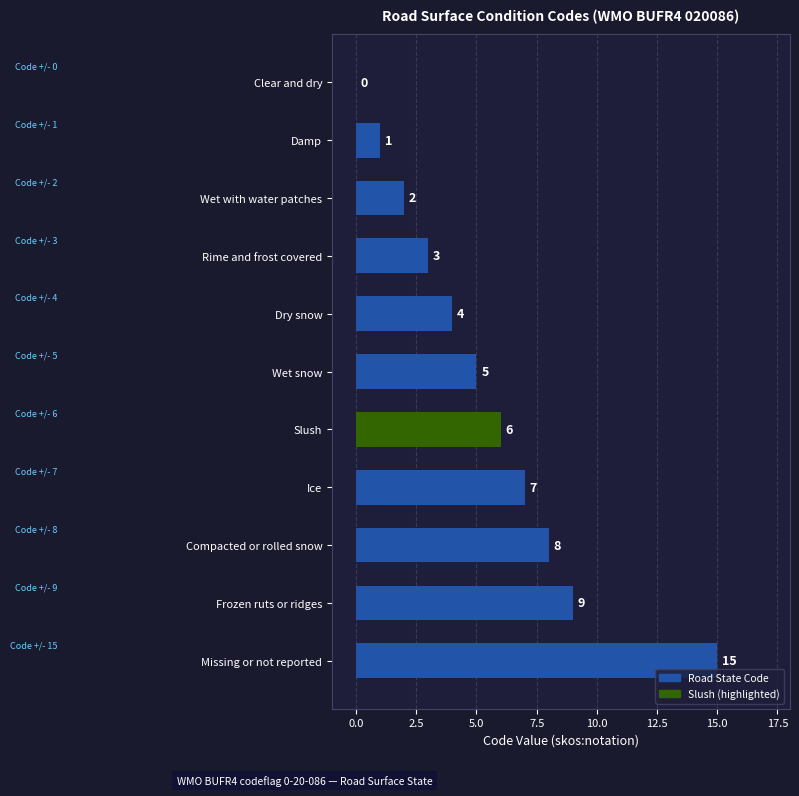

True or false: the data shows 0 at Damp.

False